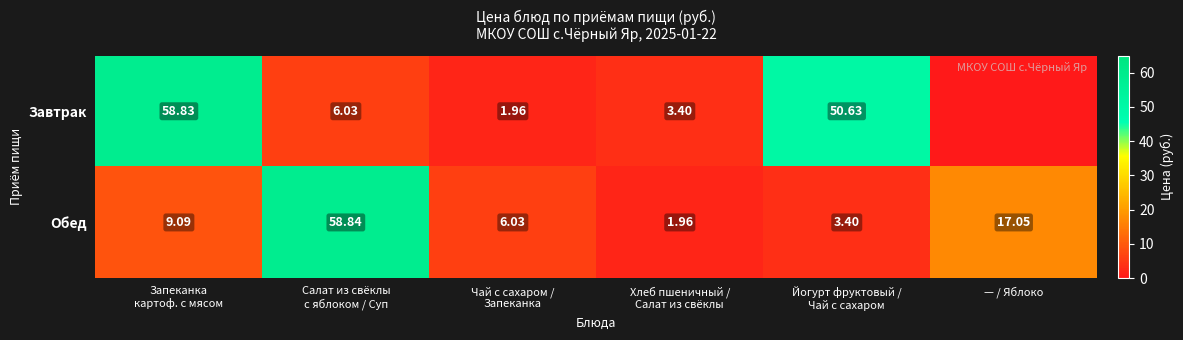

The Обед series shows 0.7 at Хлеб пшеничный / Салат из свёклы. True or false?

False